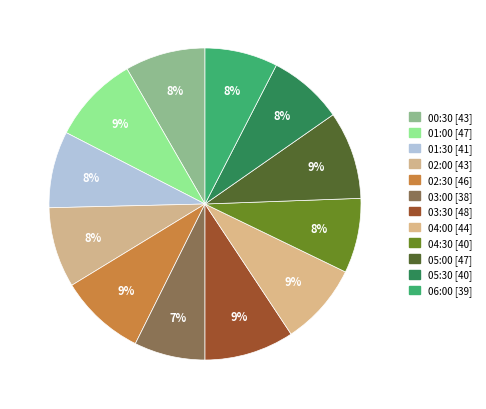

How many slices are in this pie chart?

12